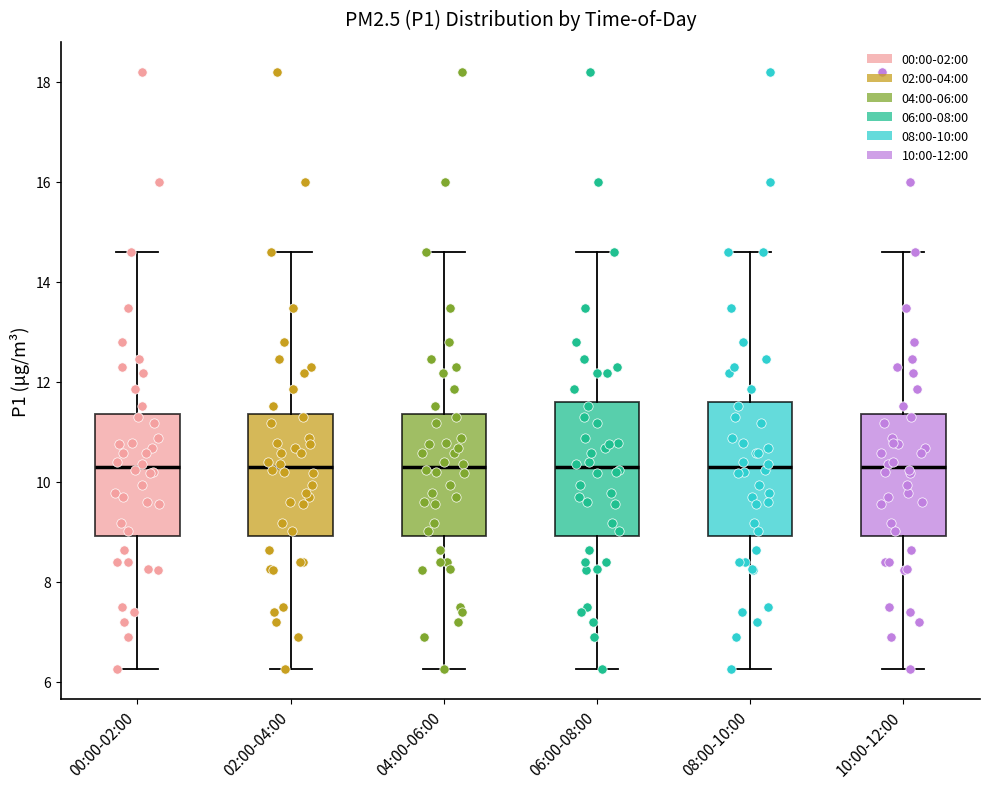

Reading left to right, transcribe this box plot: for each box, give where its median line is, the range the box spans, and where its two whiskers end, as read against the y-axis. The values are not printed on the chart, so give them approximately, as read against the axis.

00:00-02:00: median 10.2, box 9.0 to 11.4, whiskers 6.2 to 14.6
02:00-04:00: median 10.2, box 9.0 to 11.4, whiskers 6.2 to 14.6
04:00-06:00: median 10.2, box 9.0 to 11.4, whiskers 6.2 to 14.6
06:00-08:00: median 10.2, box 9.0 to 11.6, whiskers 6.2 to 14.6
08:00-10:00: median 10.2, box 9.0 to 11.6, whiskers 6.2 to 14.6
10:00-12:00: median 10.2, box 9.0 to 11.4, whiskers 6.2 to 14.6